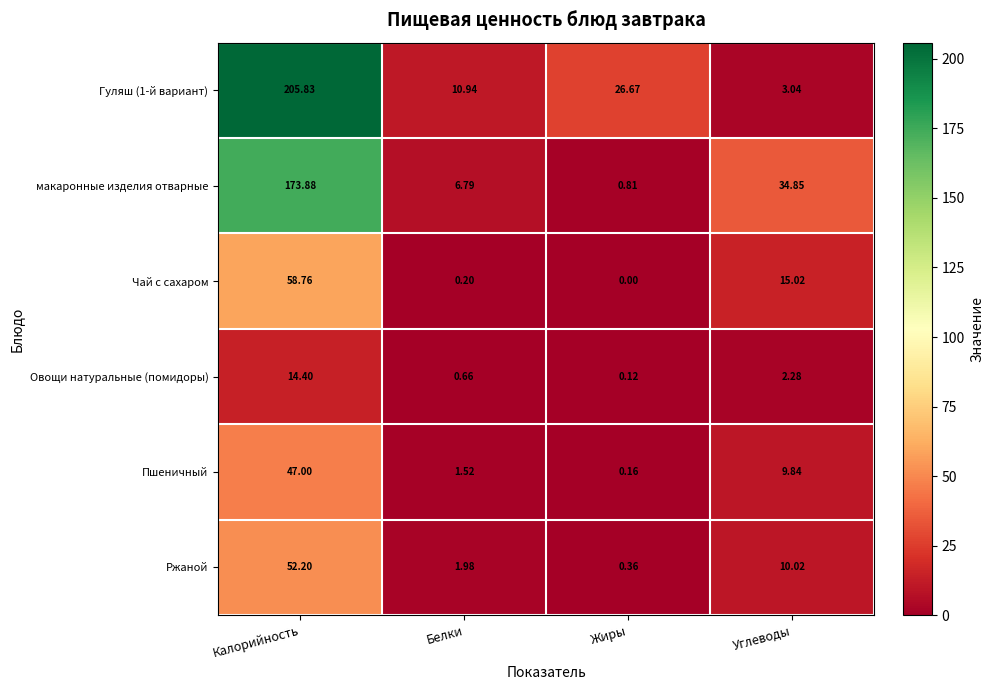

At which category is the sum across all series the highest?

Калорийность